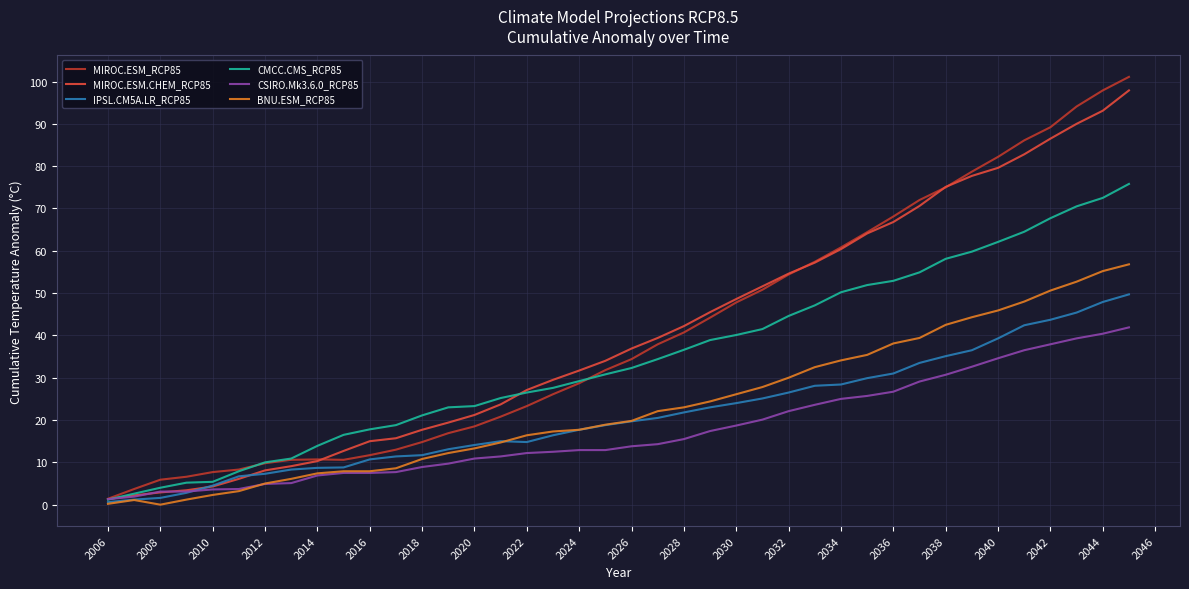

Which series has the widest spread of values?

MIROC.ESM_RCP85